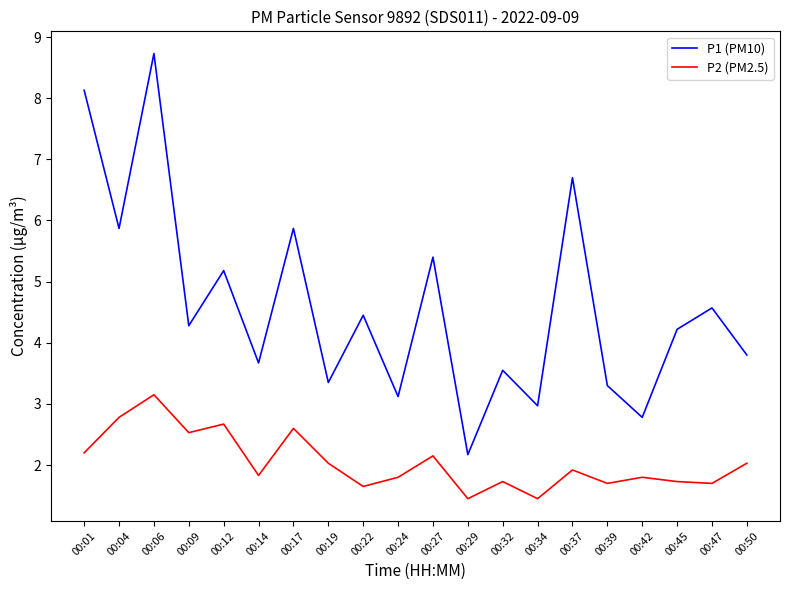

True or false: P1 (PM10) and P2 (PM2.5) cross at least once.

False